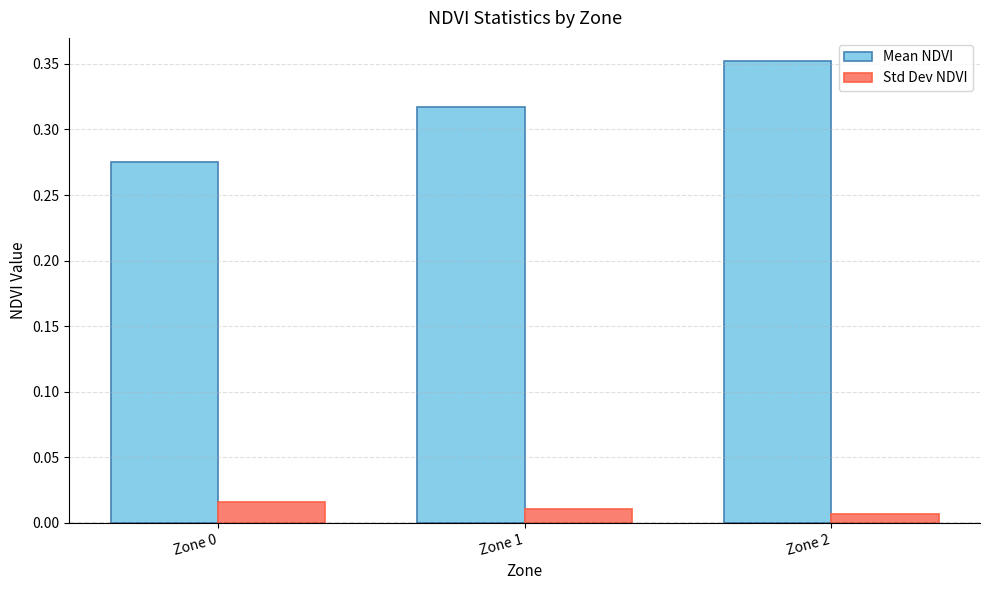

Where is Std Dev NDVI nearest to the value 0?

Zone 2